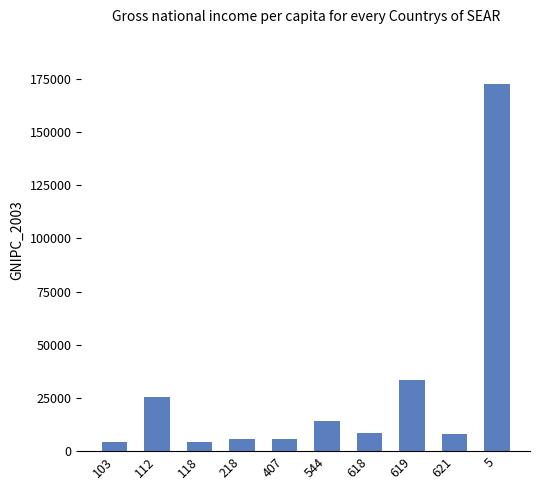

What is the ratio of the value at 544 to the value at 103?

3.2